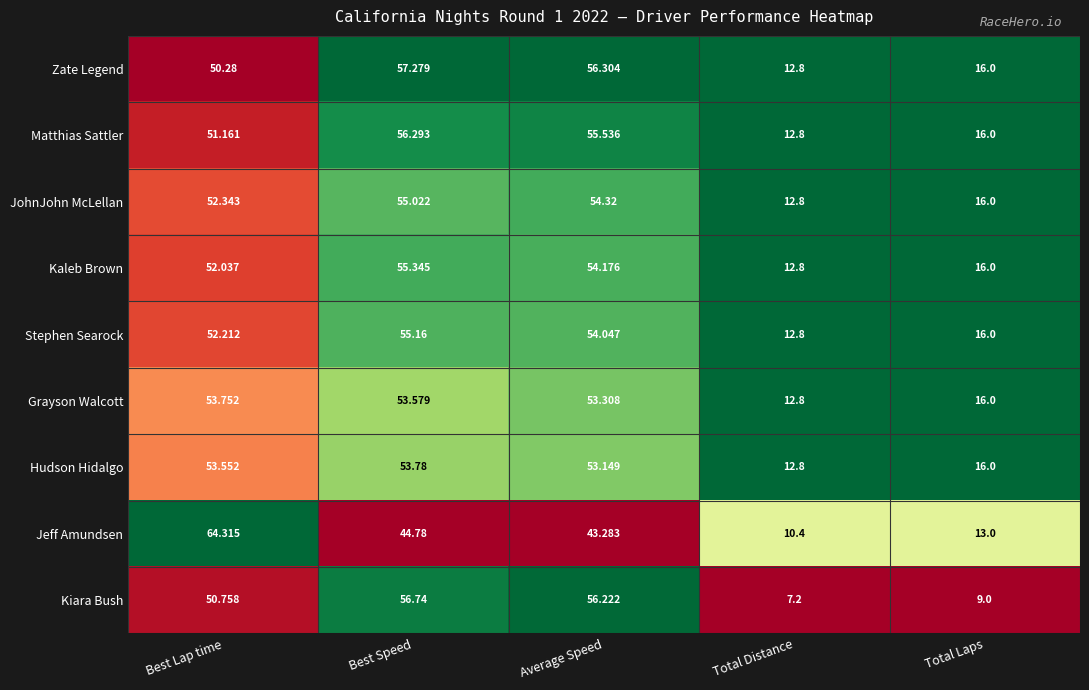

Rank the categories by Zate Legend value from lowest to highest.

Total Distance, Total Laps, Best Lap time, Average Speed, Best Speed